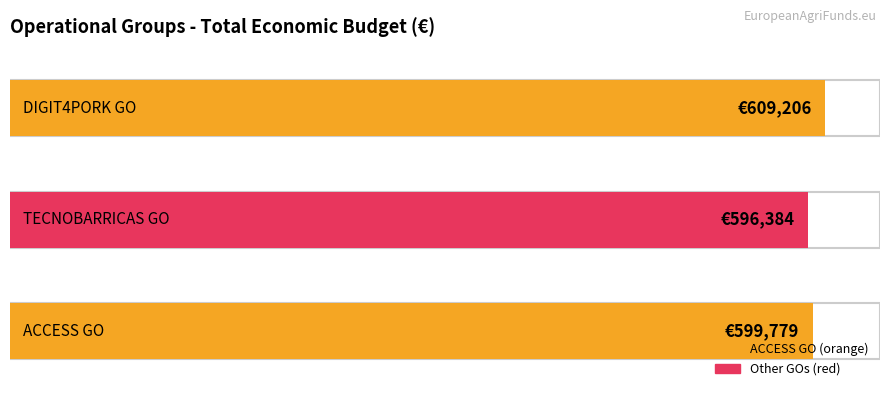

Does the chart contain any negative values?

No